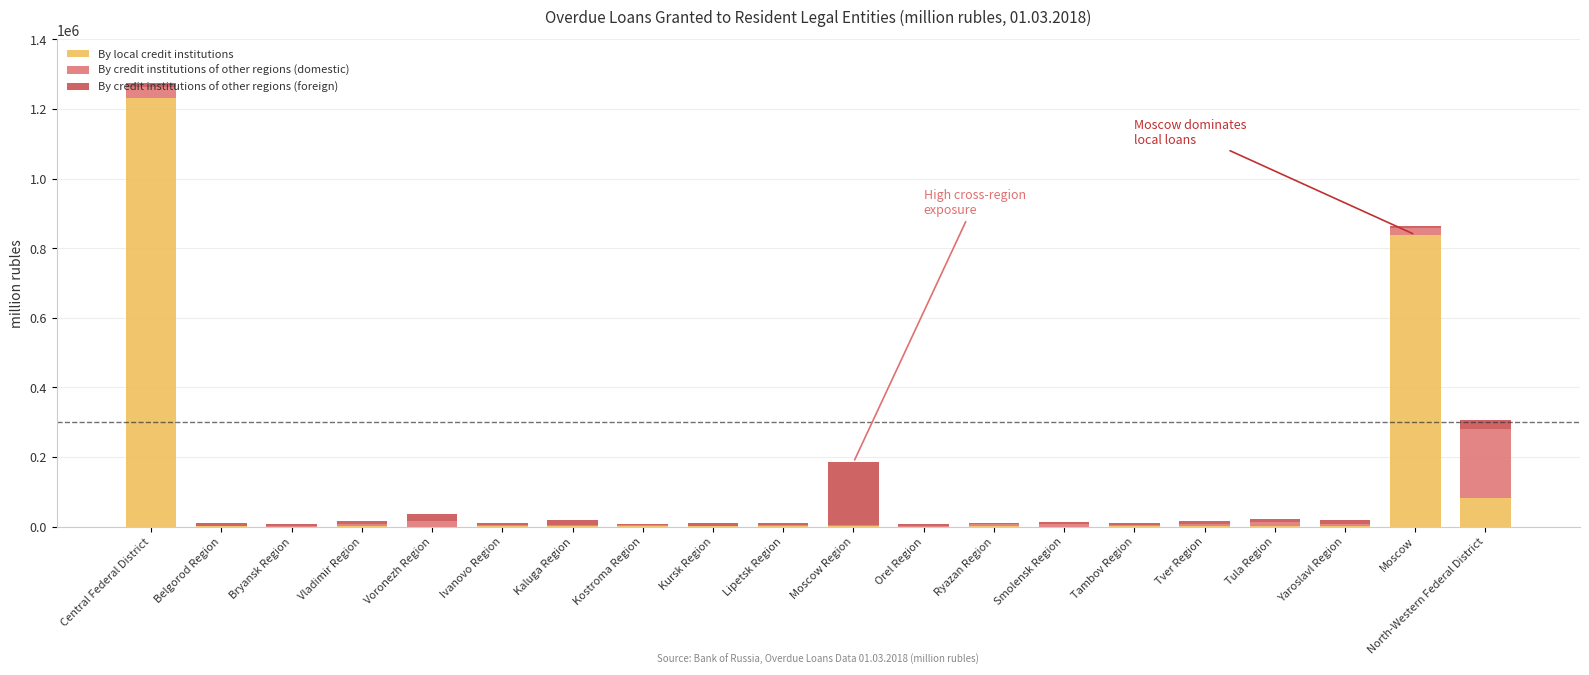

Where is By local credit institutions nearest to the value 616279?

Moscow